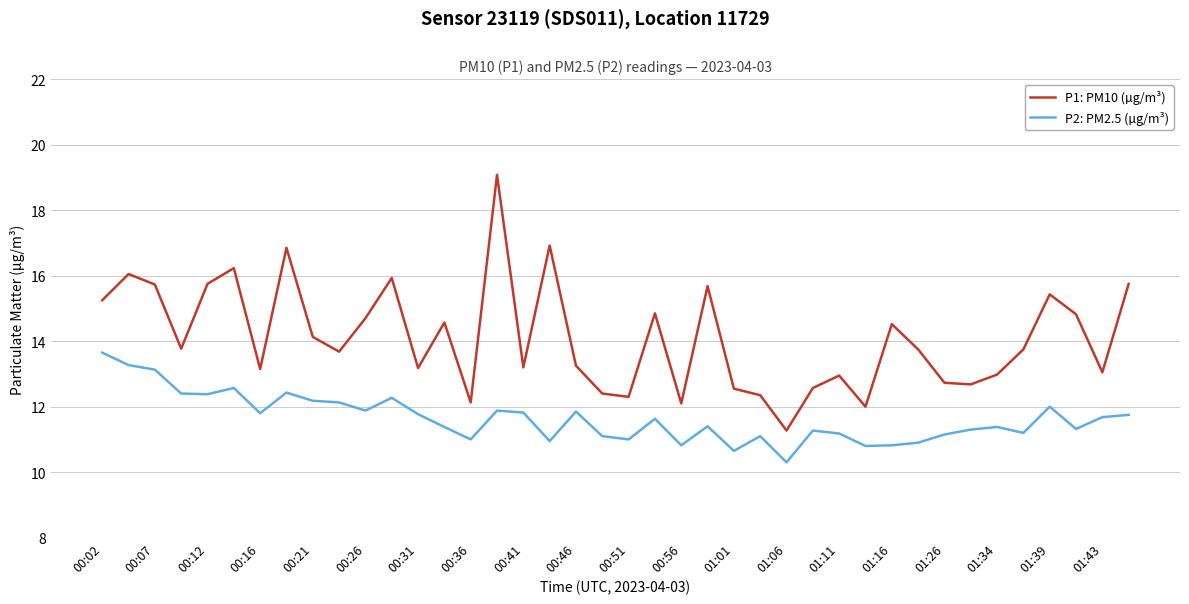

Rank the series by their average value, from highest to lowest.

P1: PM10 (µg/m³), P2: PM2.5 (µg/m³)